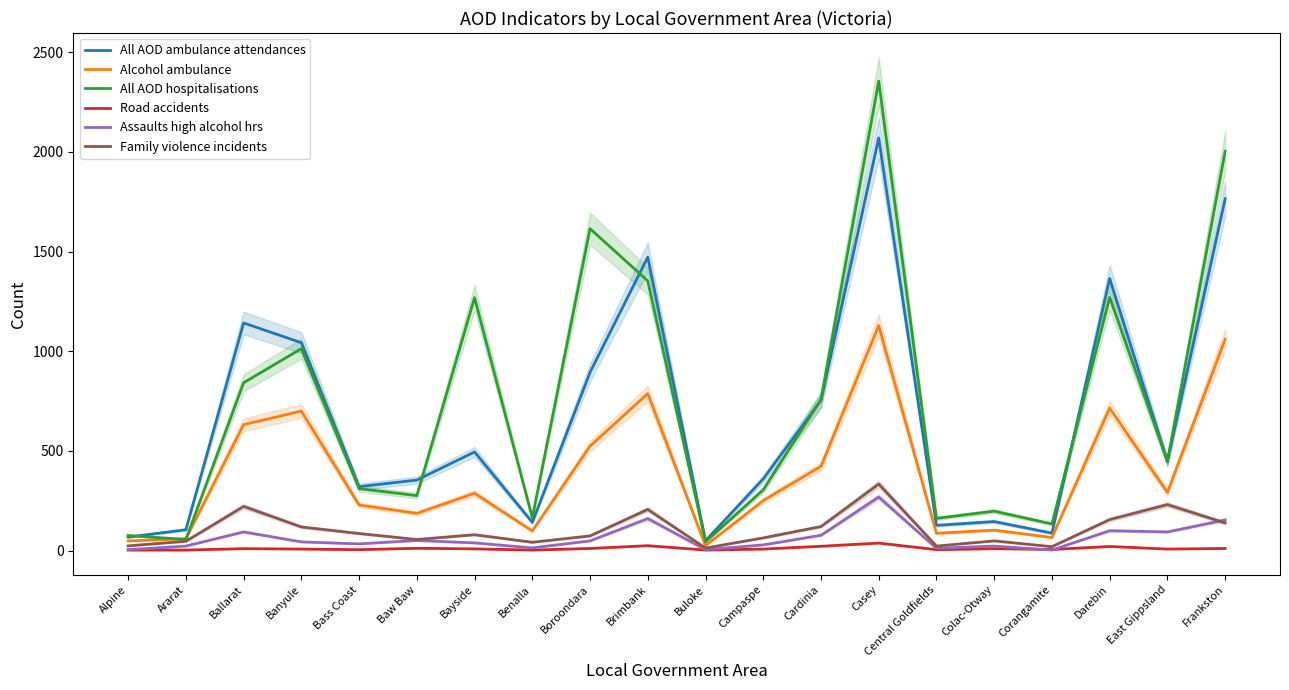

Reading left to right, transcribe all the data shown in this chart.

All AOD ambulance attendances: Alpine=68	Ararat=105	Ballarat=1142	Banyule=1043	Bass Coast=321	Baw Baw=354	Bayside=495	Benalla=142	Boroondara=894	Brimbank=1472	Buloke=50	Campaspe=360	Cardinia=754	Casey=2070	Central Goldfields=127	Colac-Otway=146	Corangamite=88	Darebin=1365	East Gippsland=446	Frankston=1765
Alcohol ambulance: Alpine=49	Ararat=60	Ballarat=632	Banyule=700	Bass Coast=229	Baw Baw=187	Bayside=288	Benalla=99	Boroondara=524	Brimbank=788	Buloke=25	Campaspe=251	Cardinia=423	Casey=1129	Central Goldfields=87	Colac-Otway=103	Corangamite=66	Darebin=715	East Gippsland=292	Frankston=1060
All AOD hospitalisations: Alpine=76	Ararat=56	Ballarat=842	Banyule=1013	Bass Coast=311	Baw Baw=276	Bayside=1269	Benalla=165	Boroondara=1615	Brimbank=1353	Buloke=44	Campaspe=305	Cardinia=758	Casey=2355	Central Goldfields=162	Colac-Otway=198	Corangamite=134	Darebin=1270	East Gippsland=449	Frankston=2003
Road accidents: Alpine=3	Ararat=3	Ballarat=10	Banyule=8	Bass Coast=5	Baw Baw=12	Bayside=9	Benalla=3	Boroondara=11	Brimbank=25	Buloke=3	Campaspe=8	Cardinia=22	Casey=38	Central Goldfields=5	Colac-Otway=10	Corangamite=6	Darebin=21	East Gippsland=8	Frankston=11
Assaults high alcohol hrs: Alpine=5	Ararat=23	Ballarat=94	Banyule=44	Bass Coast=34	Baw Baw=51	Bayside=39	Benalla=14	Boroondara=49	Brimbank=161	Buloke=5	Campaspe=29	Cardinia=77	Casey=269	Central Goldfields=12	Colac-Otway=23	Corangamite=3	Darebin=100	East Gippsland=94	Frankston=154
Family violence incidents: Alpine=24	Ararat=47	Ballarat=222	Banyule=119	Bass Coast=86	Baw Baw=56	Bayside=80	Benalla=42	Boroondara=74	Brimbank=207	Buloke=13	Campaspe=64	Cardinia=121	Casey=334	Central Goldfields=23	Colac-Otway=49	Corangamite=20	Darebin=156	East Gippsland=231	Frankston=139